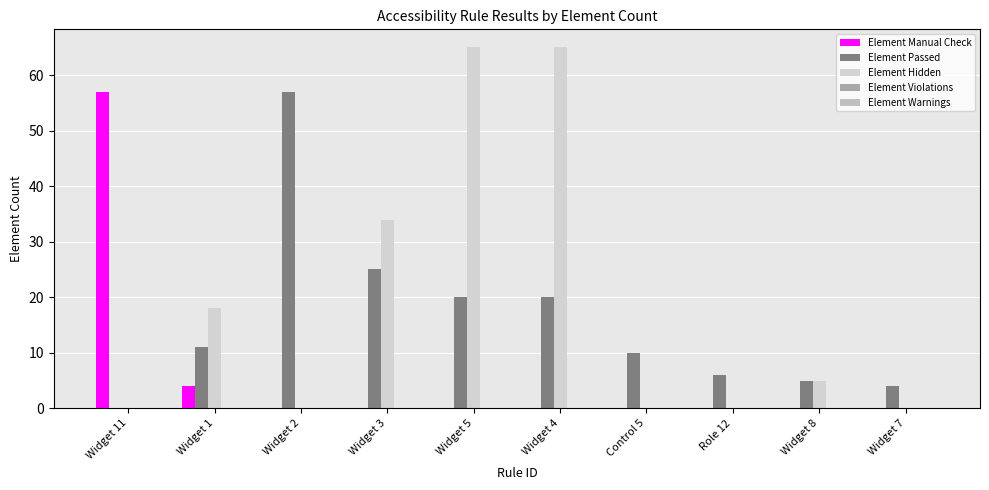

How many categories are shown in the chart?

10